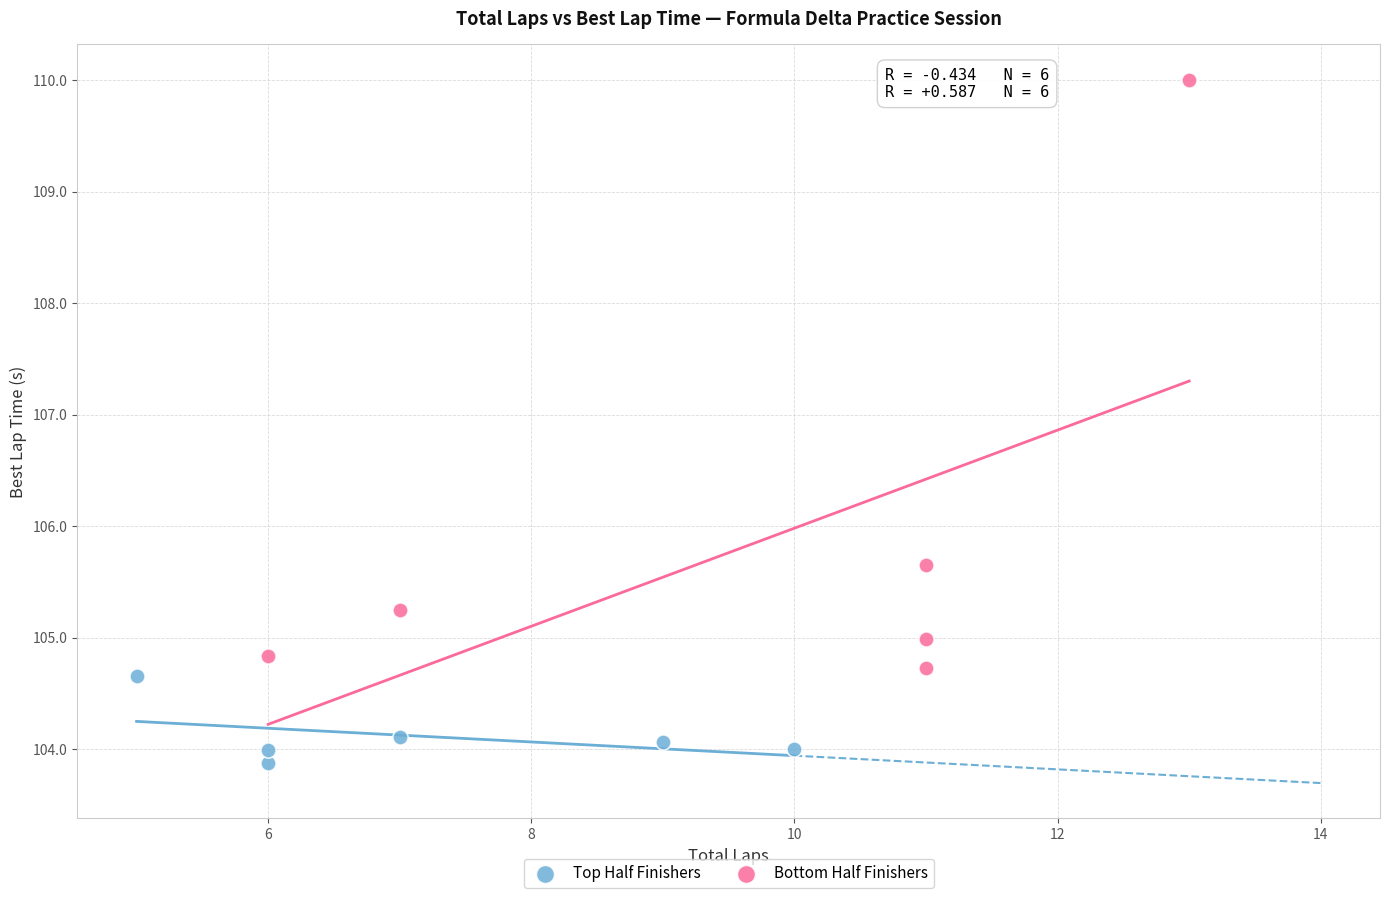

Which series reaches the maximum Y coordinate?

Bottom Half Finishers